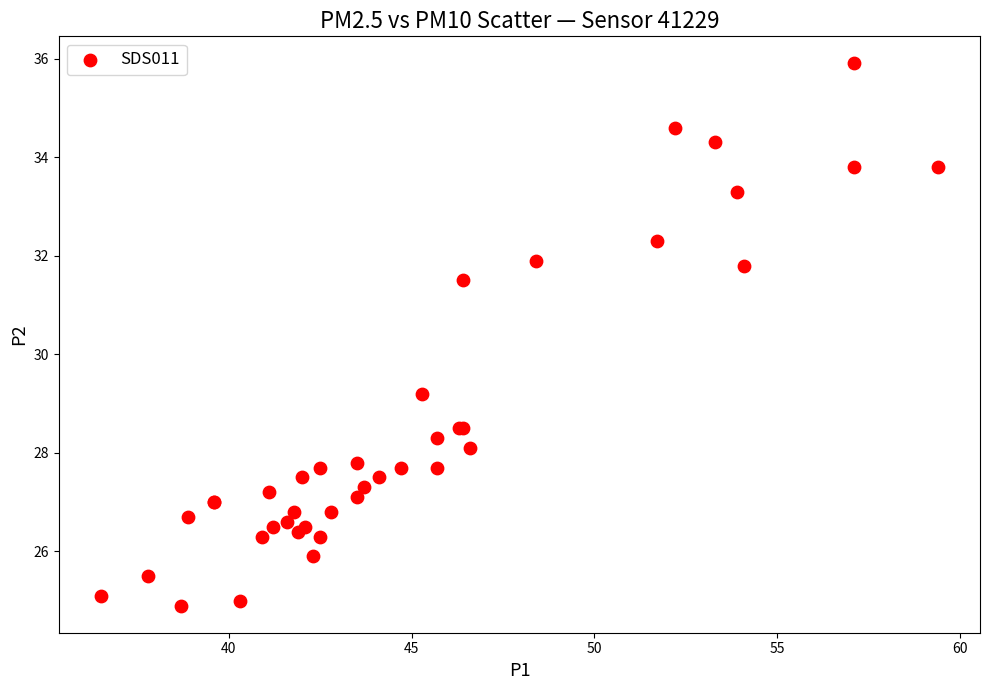

What Y value in the scatter plot is closest to 30?

29.2